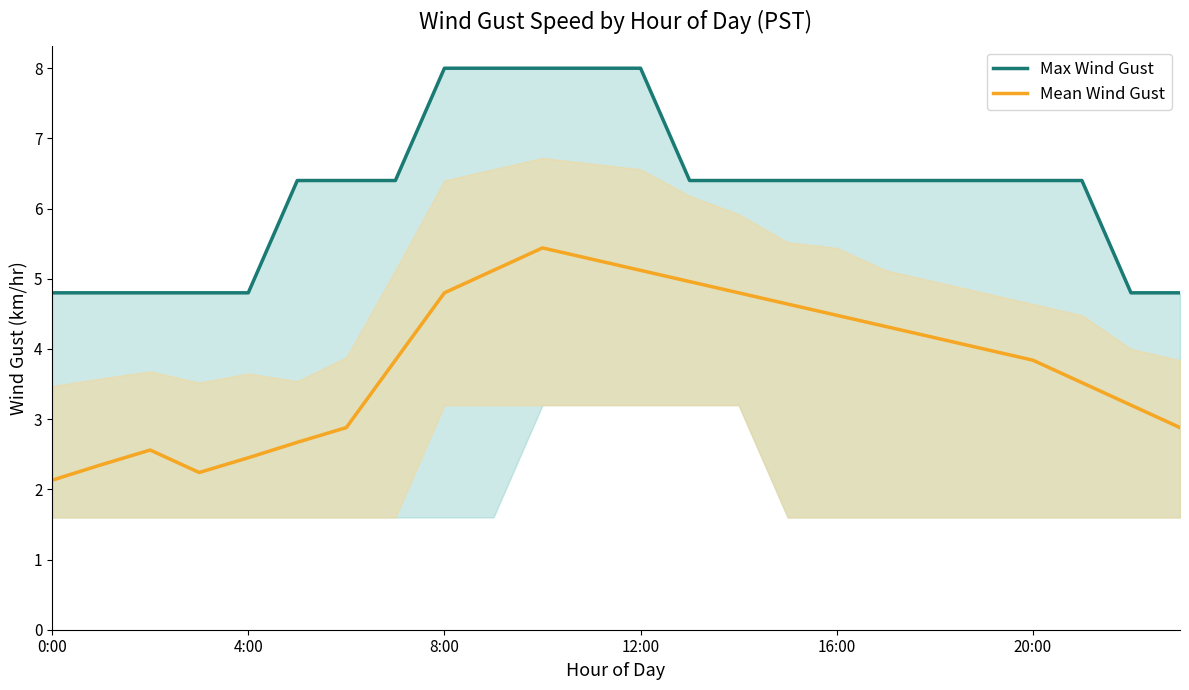

What is the sum of all Max Wind Gust values?

150.4